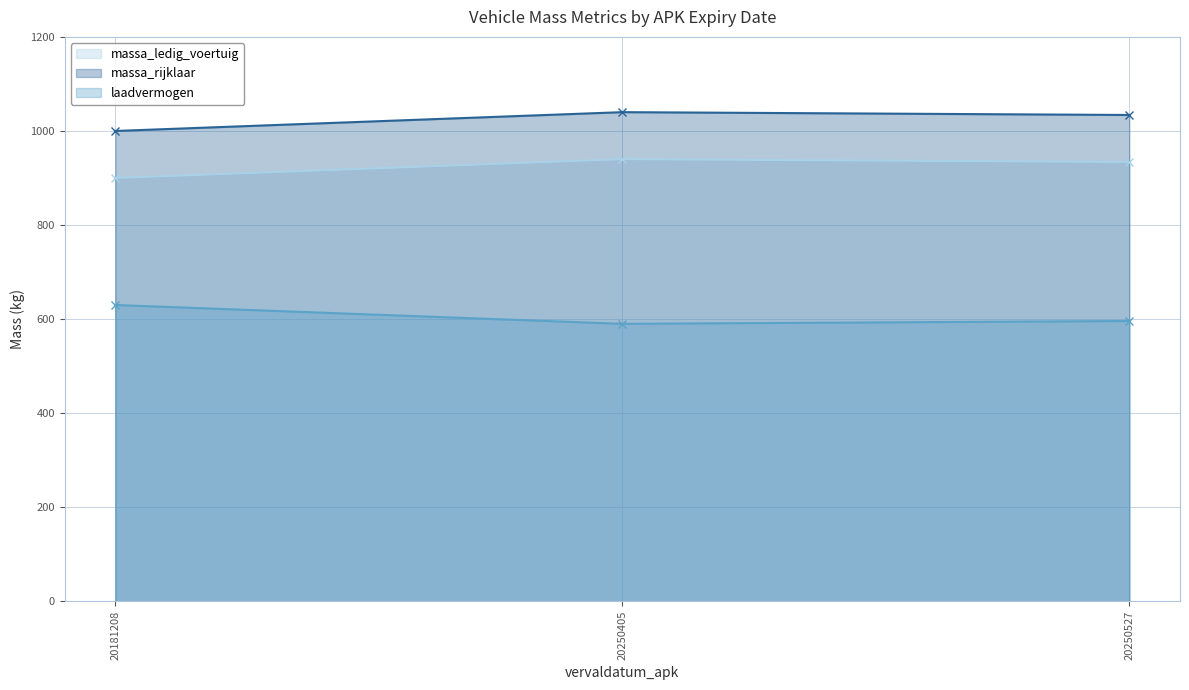

Which category has the lowest value in the laadvermogen series?

20250405